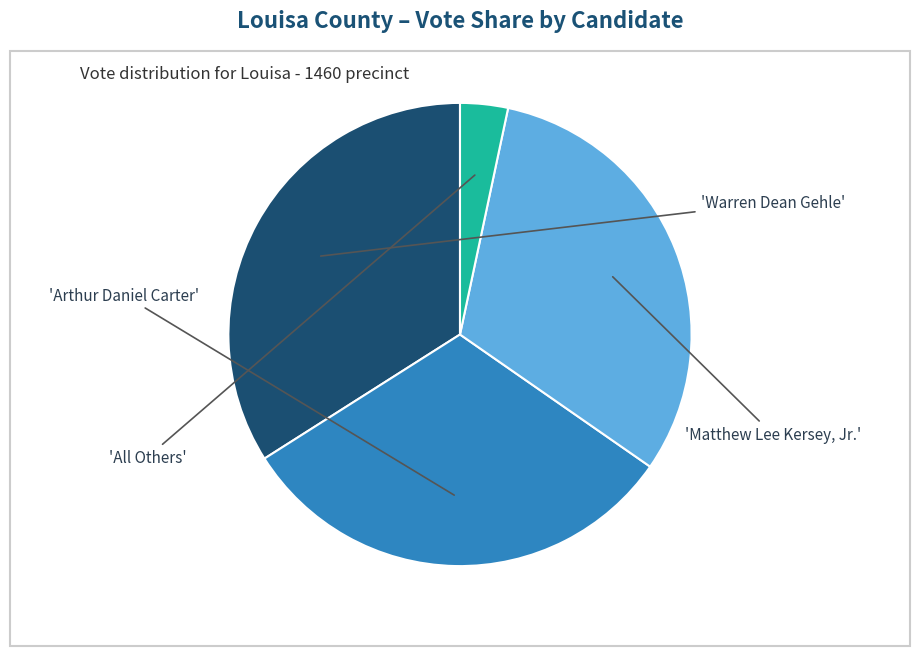

Does any single category account for the majority?

No